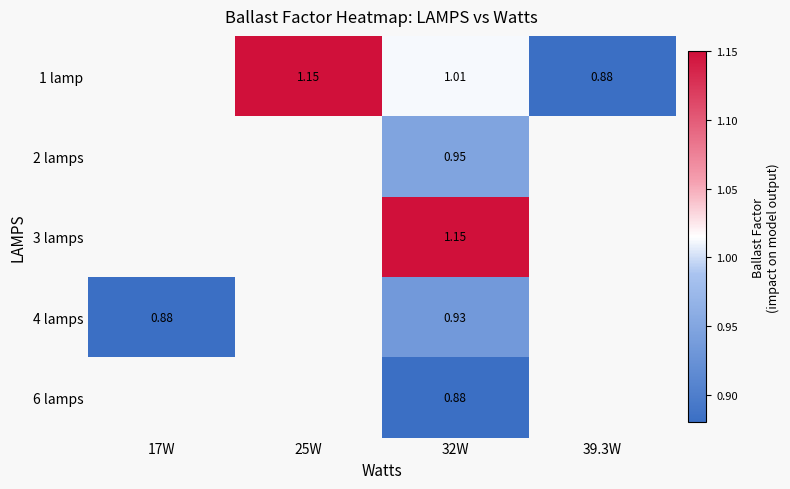

Which series changed the most between 25W and 39.3W?

1 lamp